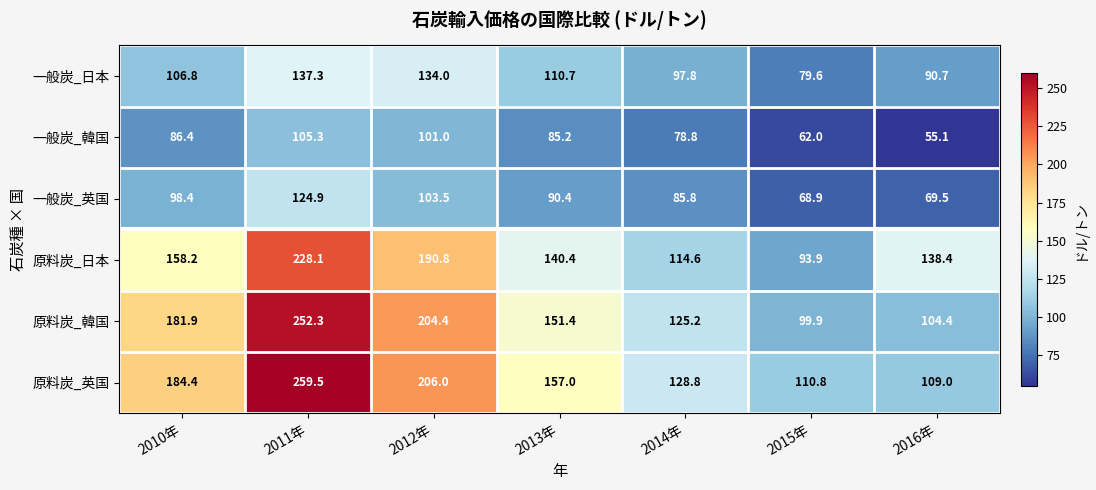

At which label does 原料炭_日本 first exceed 140?

2010年